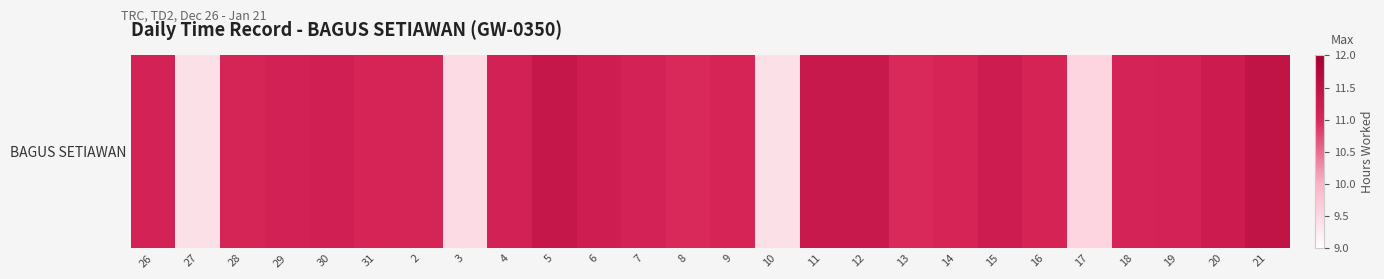

How many series are shown in this chart?

1